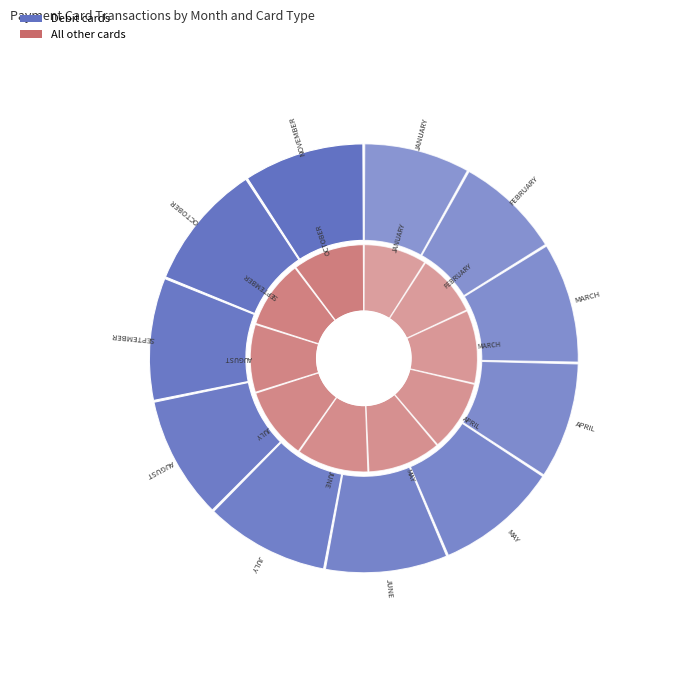

To the nearest percent, what percentage of the pie is 10?

9%